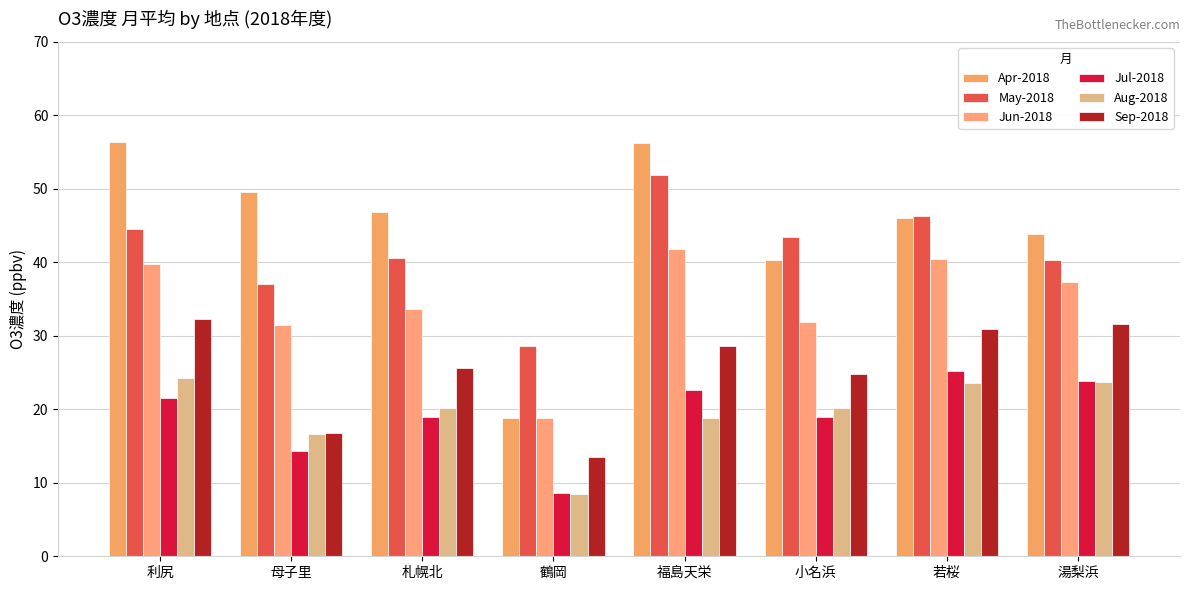

List the labels in order of Sep-2018 value, smallest first.

鶴岡, 母子里, 小名浜, 札幌北, 福島天栄, 若桜, 湯梨浜, 利尻